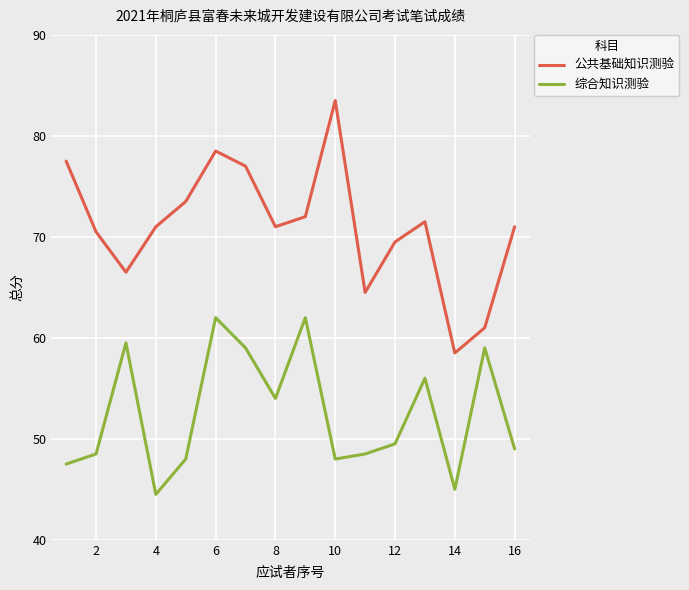

Reading left to right, list all the values displayed in this chart.

公共基础知识测验: 77.5	70.5	66.5	71.0	73.5	78.5	77.0	71.0	72.0	83.5	64.5	69.5	71.5	58.5	61.0	71.0
综合知识测验: 47.5	48.5	59.5	44.5	48.0	62.0	59.0	54.0	62.0	48.0	48.5	49.5	56.0	45.0	59.0	49.0